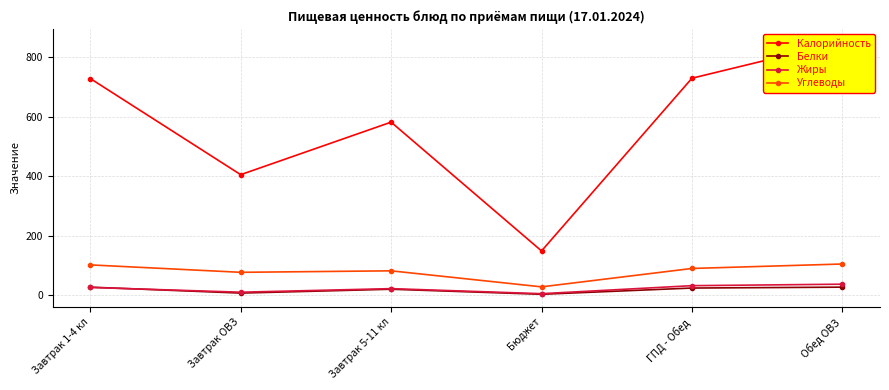

Is it true that Жиры equals 9 at Завтрак ОВЗ?

True